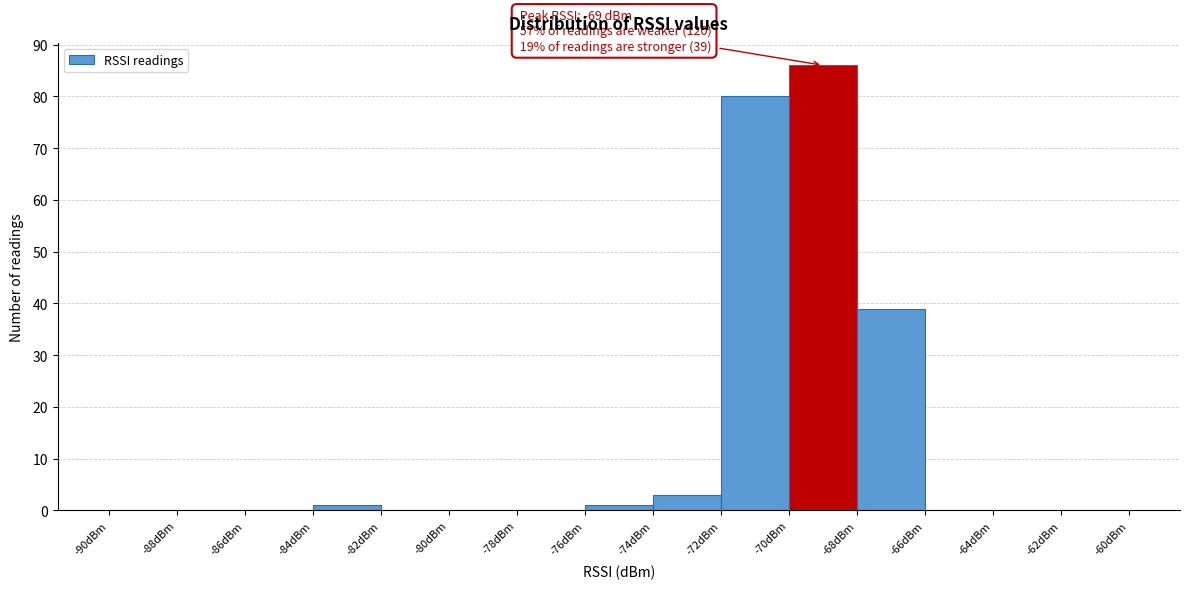

Which range on the x-axis has the tallest bar?

-70 to -68